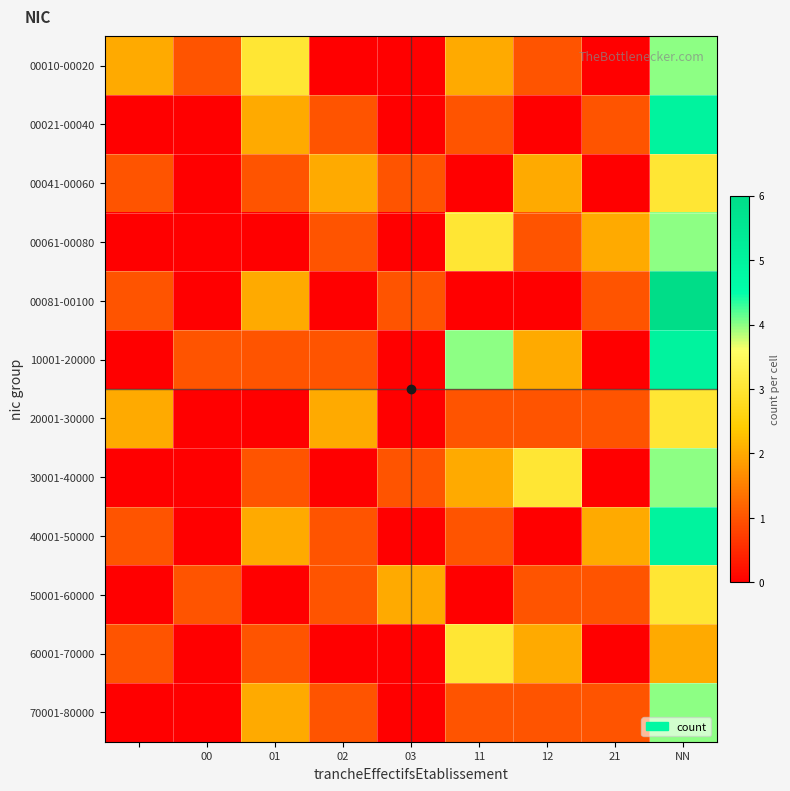

How many data points does each series have?

9